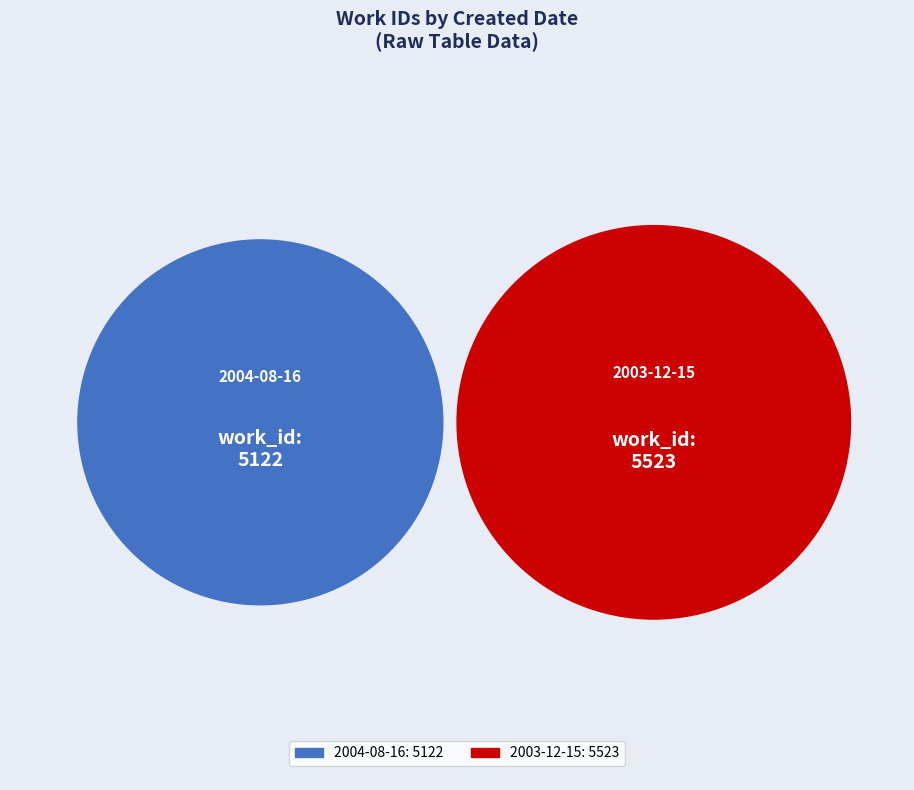

Which slice is the largest?

2003-12-15